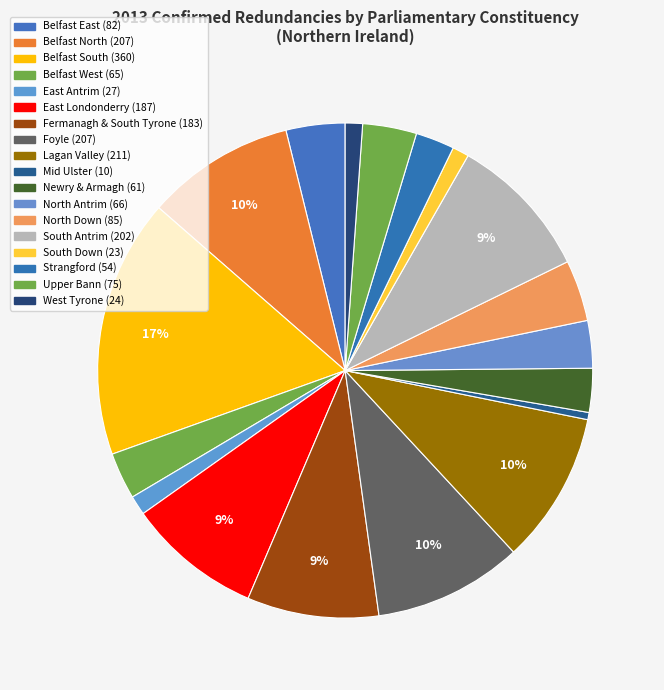

Does South Antrim represent more than half of the total?

No